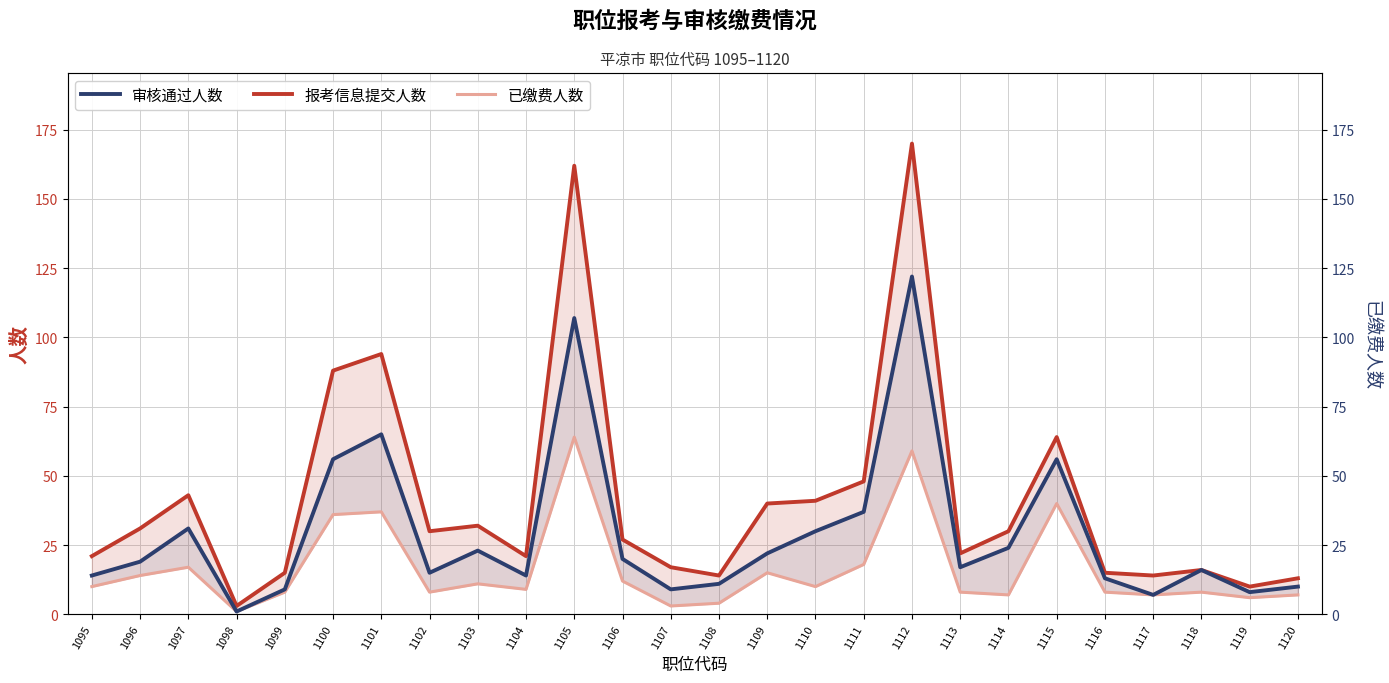

At which category is the sum across all series the highest?

1112